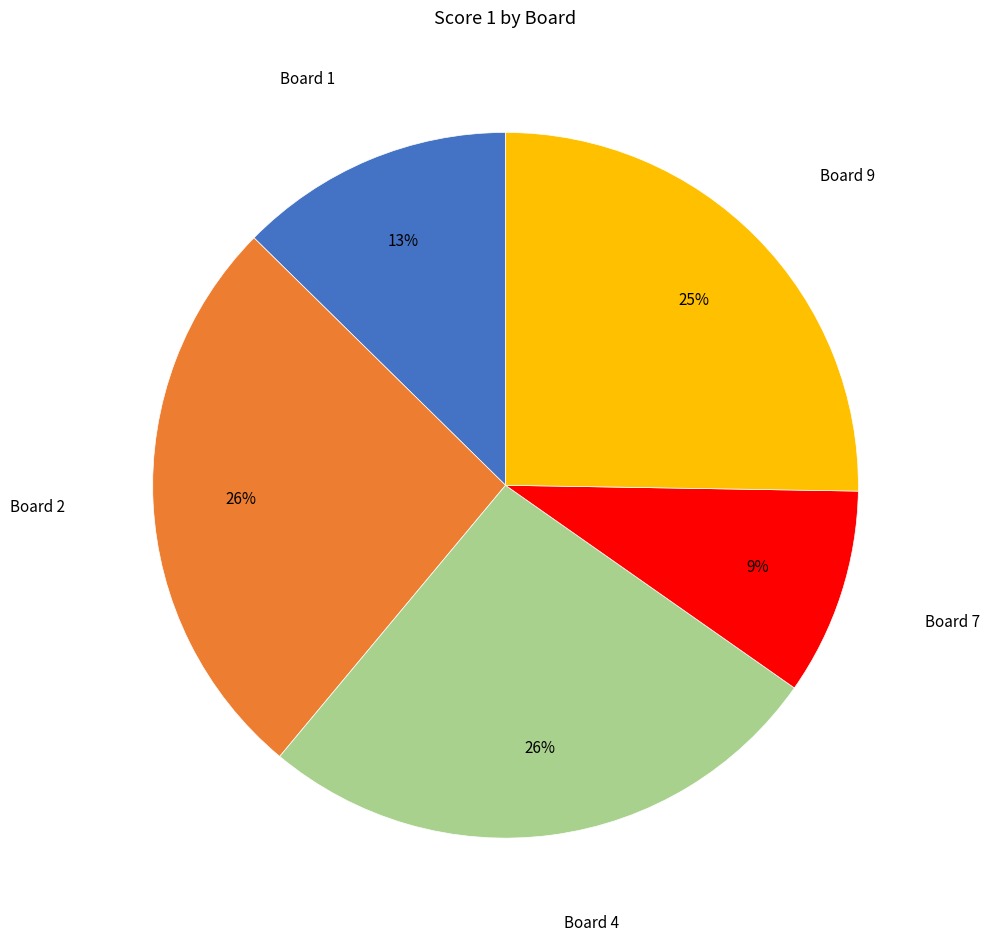

To the nearest percent, what is the difference between the largest and smallest slice percentages?

17%